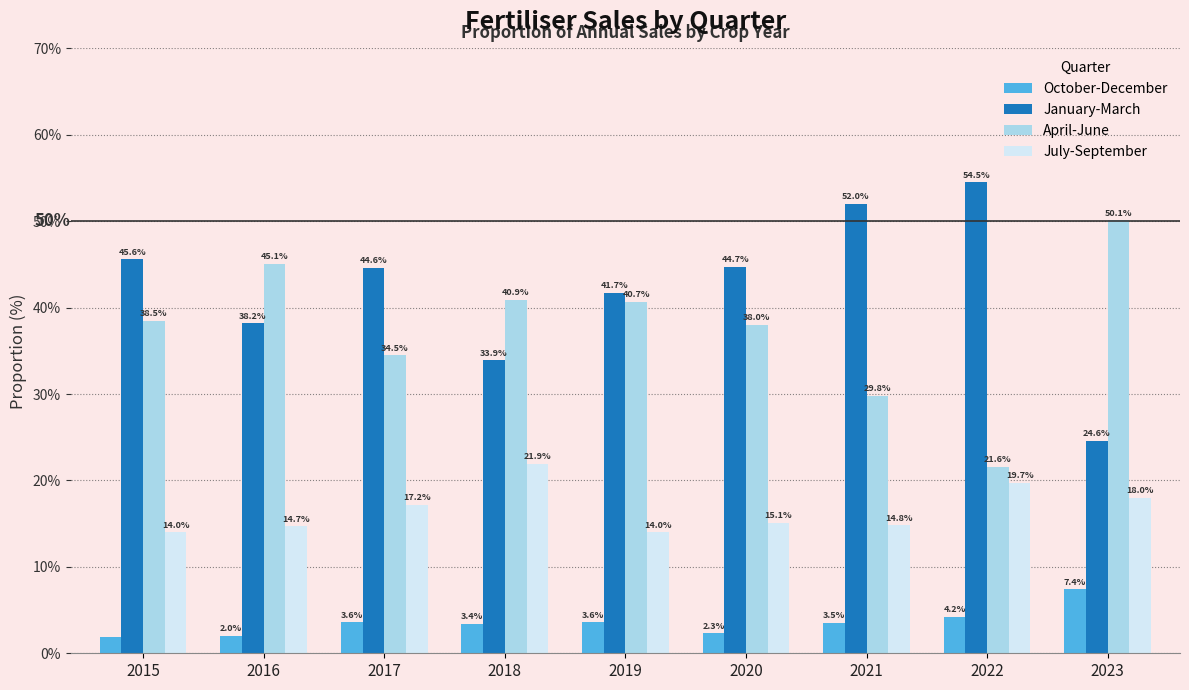

Count the number of data series in this chart.

4